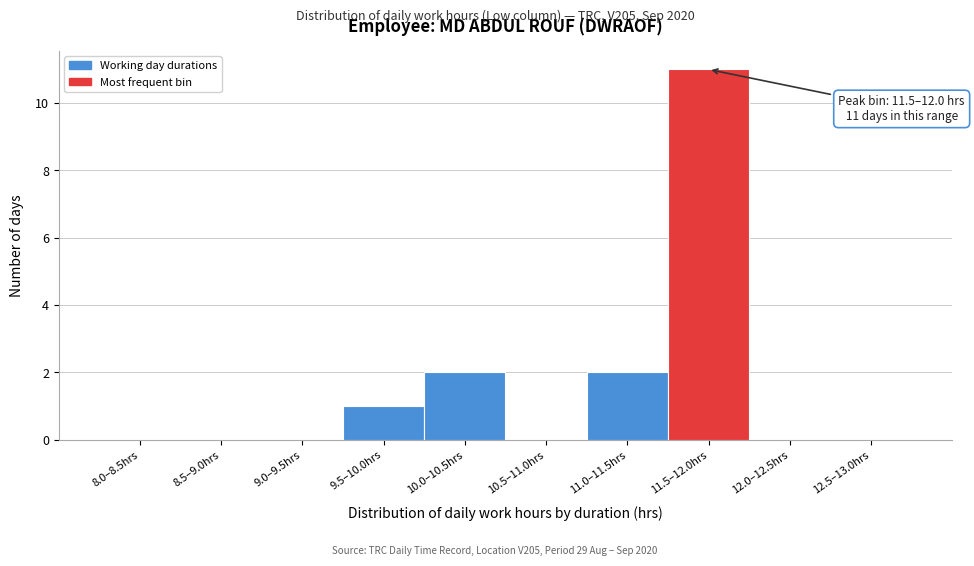

Reading left to right, extract all data points from this chart.

8.0–8.5hrs=0	8.5–9.0hrs=0	9.0–9.5hrs=0	9.5–10.0hrs=1	10.0–10.5hrs=2	10.5–11.0hrs=0	11.0–11.5hrs=2	11.5–12.0hrs=11	12.0–12.5hrs=0	12.5–13.0hrs=0